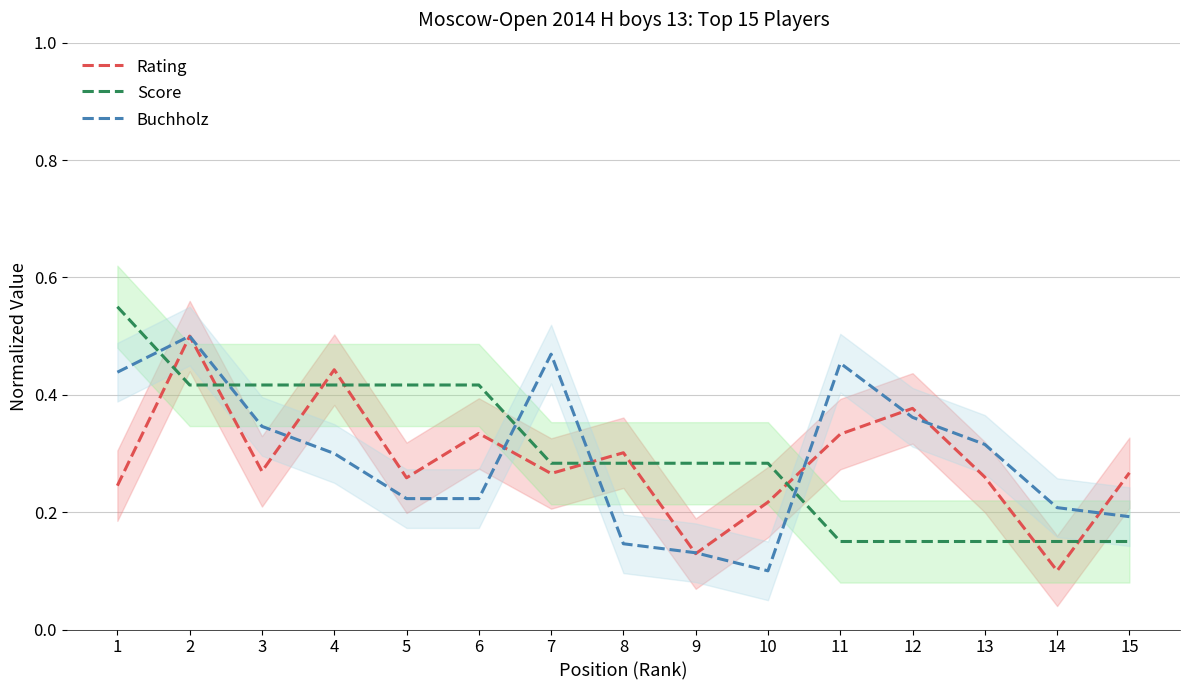

Which series has the widest spread of values?

Rating